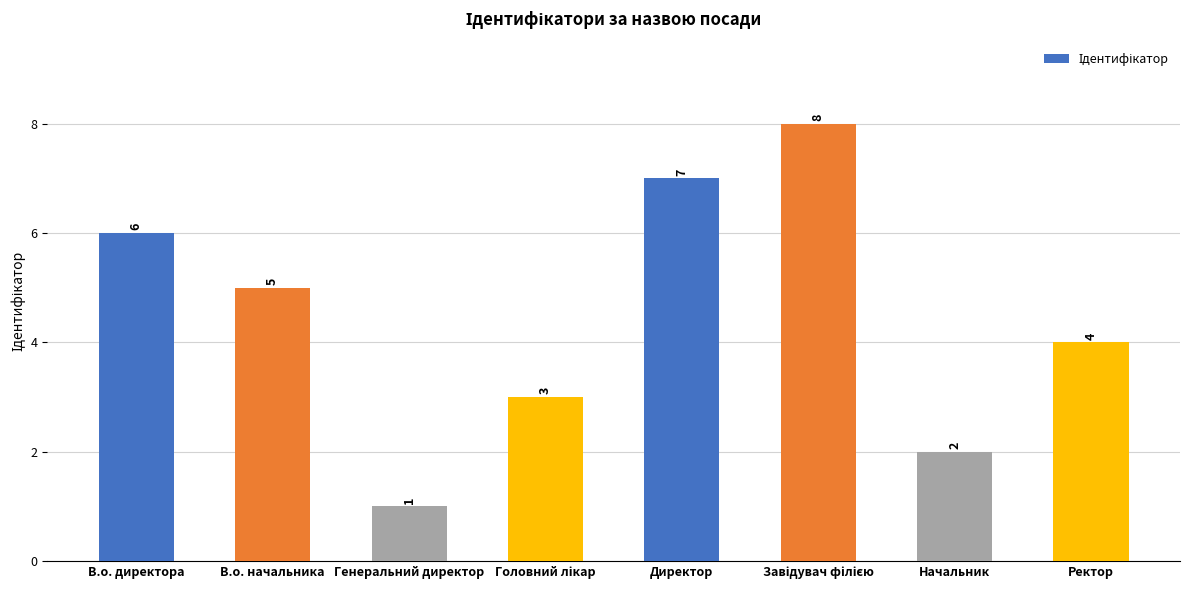

How many data points are less than 5?

4